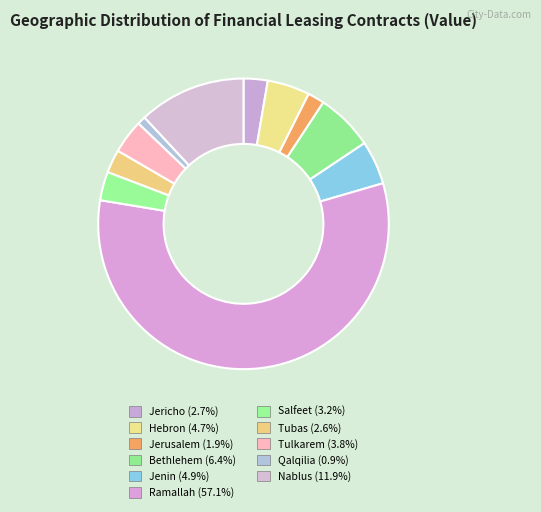

How many segments does this pie chart have?

11